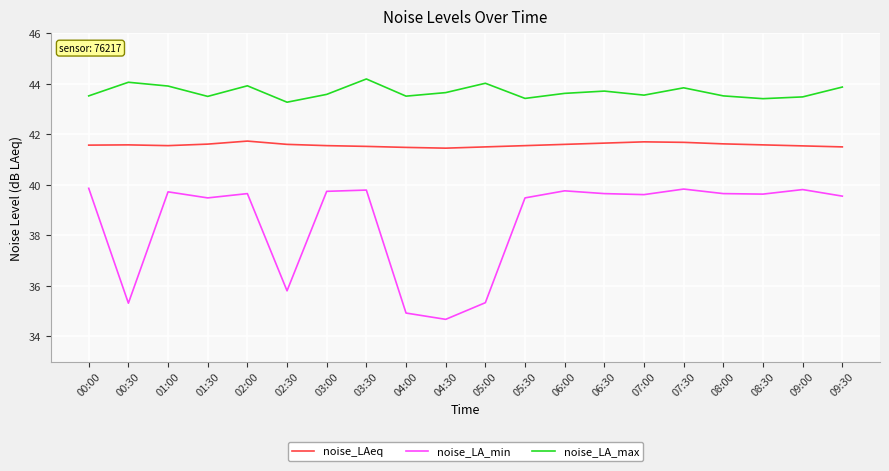

Rank the series by their maximum value, from highest to lowest.

noise_LA_max, noise_LAeq, noise_LA_min